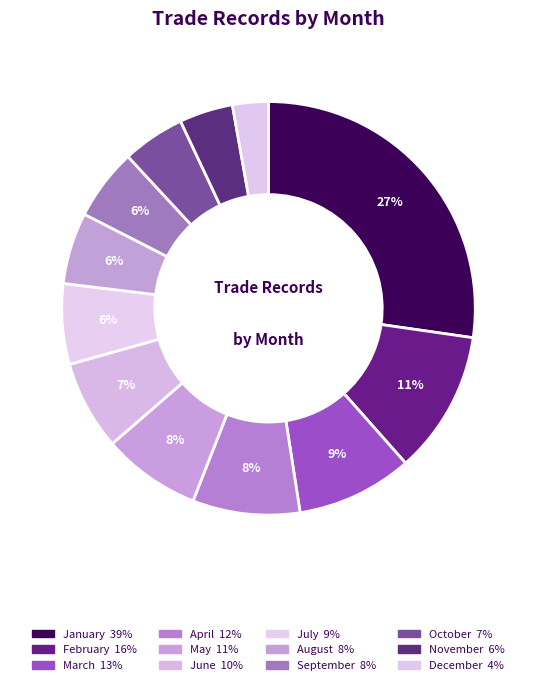

The December slice represents 10% of the pie. True or false?

False